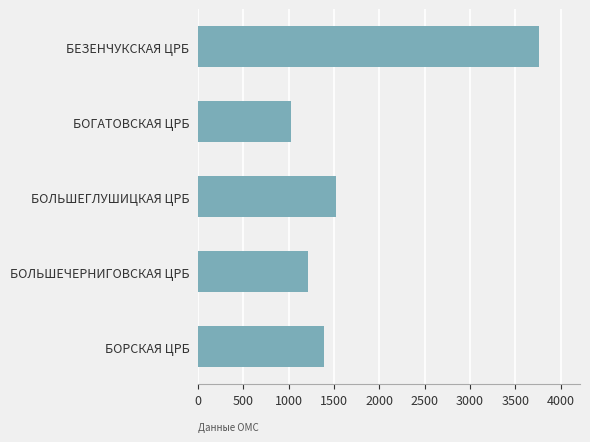

What is the change in value from БОРСКАЯ ЦРБ to БЕЗЕНЧУКСКАЯ ЦРБ?

+2377